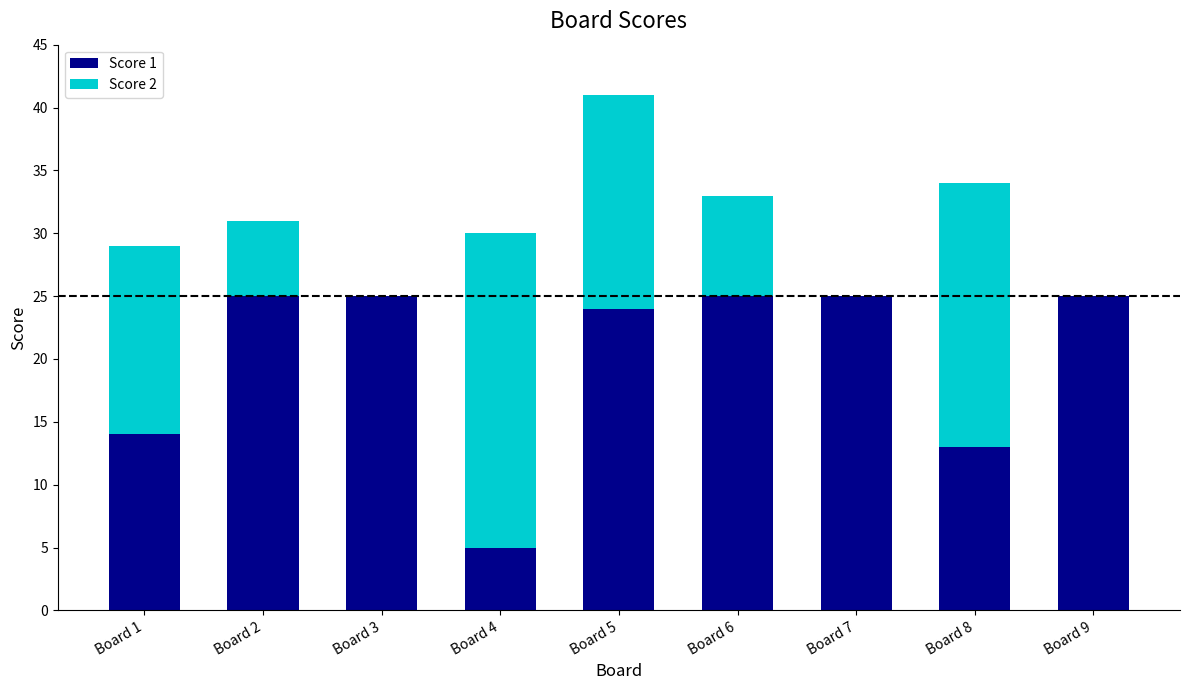

The Score 1 series shows 8 at Board 4. True or false?

False